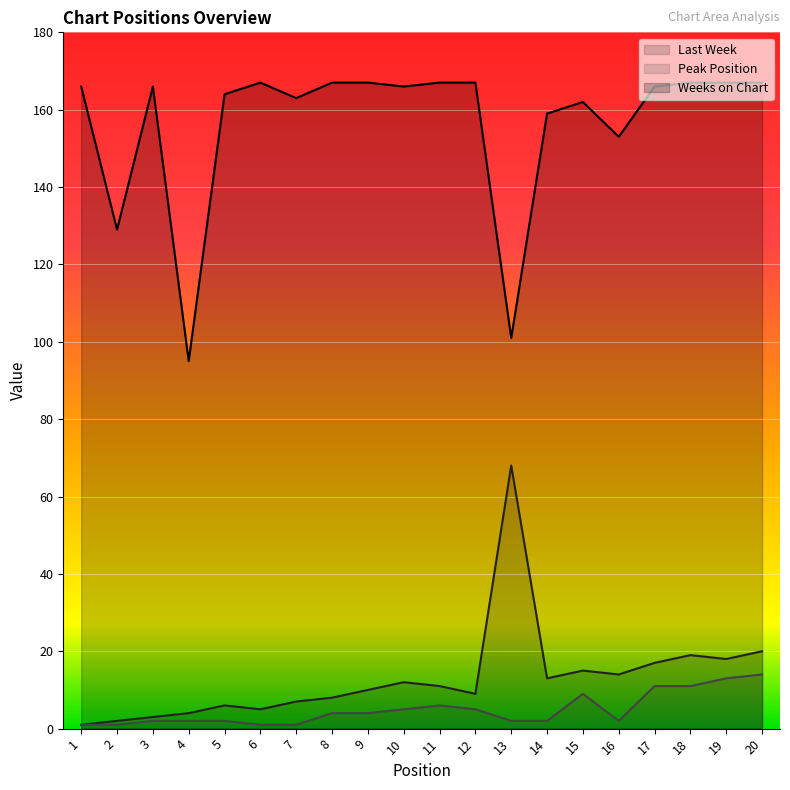

What is the value of the Peak Position point at the 19th from the left?

13